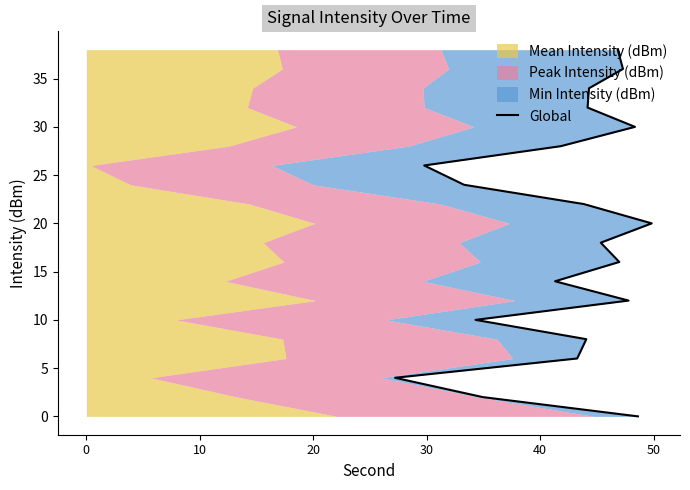

Does the chart have visible grid lines?

No